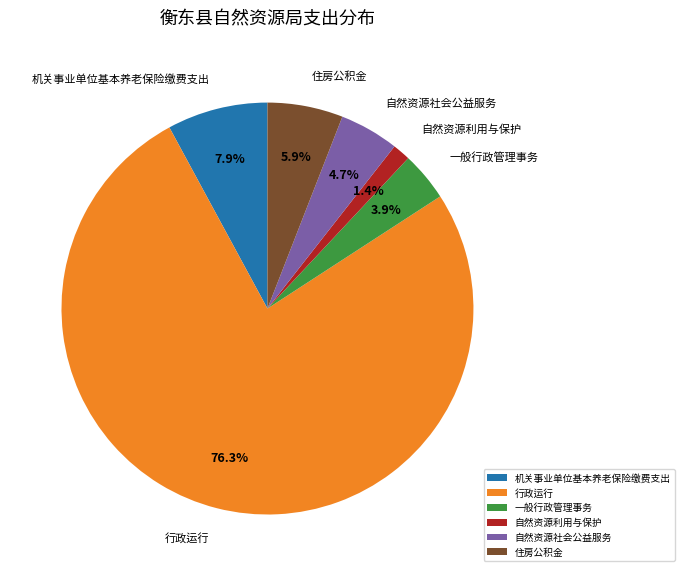

What percentage is NOT represented by 自然资源社会公益服务?

95.3%